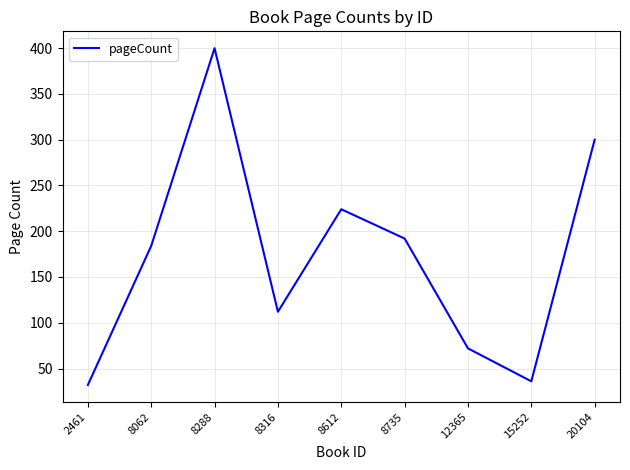

The chart shows a value of 112 at 8316. True or false?

True